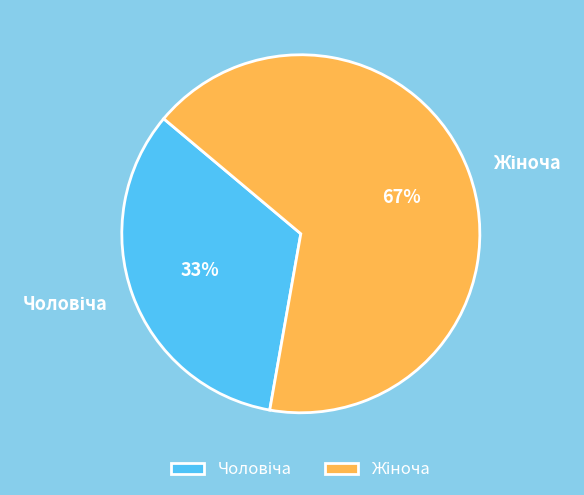

Count the number of slices in the pie.

2